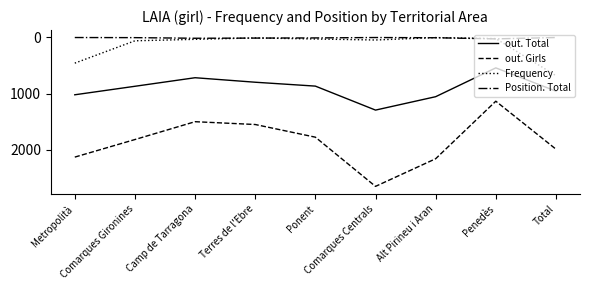

True or false: out. Girls and out. Total cross at least once.

False